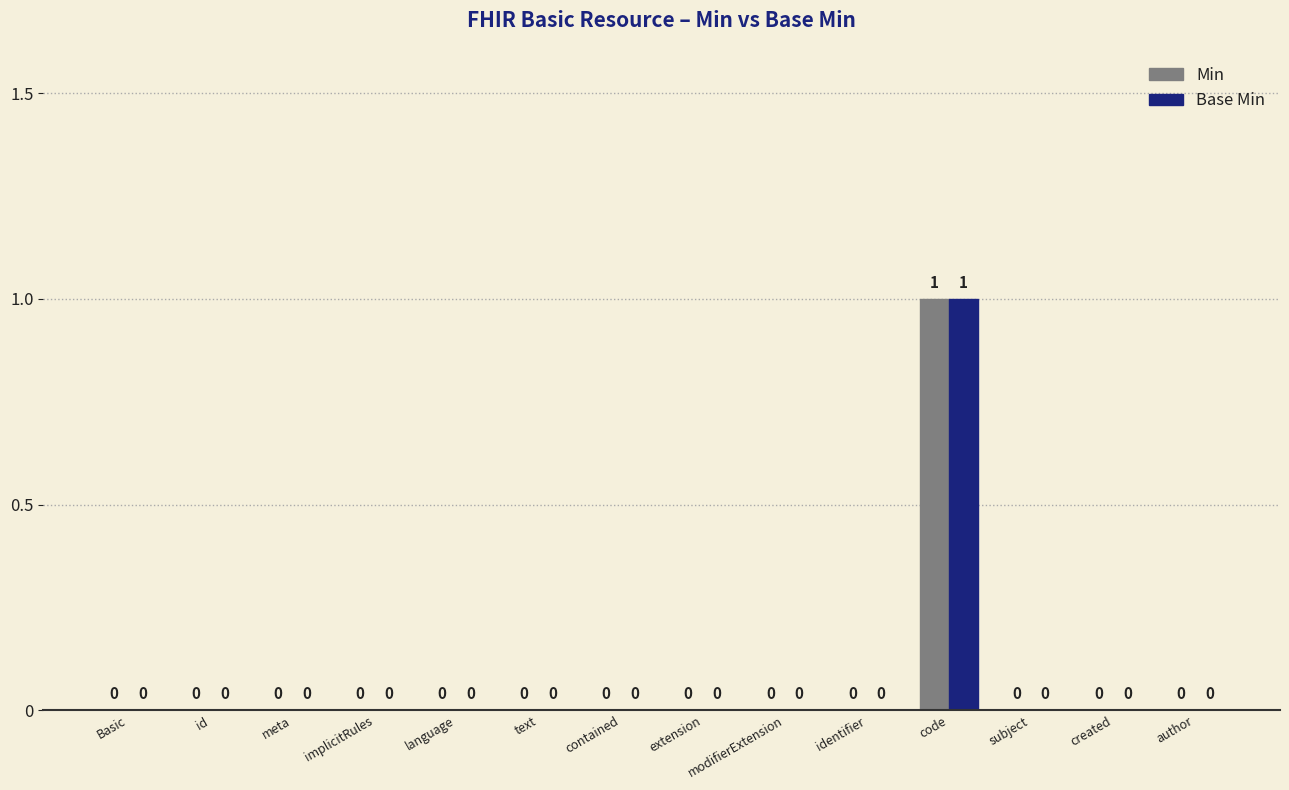

What is the maximum value shown in the chart?

1